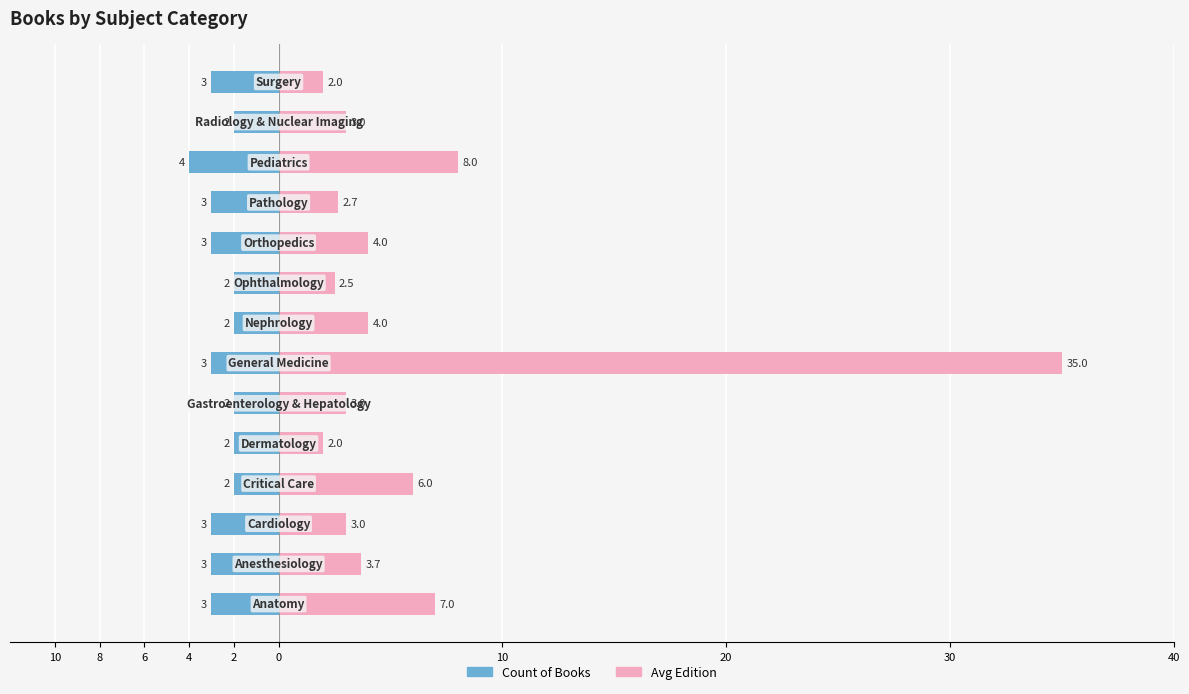

At how many categories does at least one series exceed 30?

1